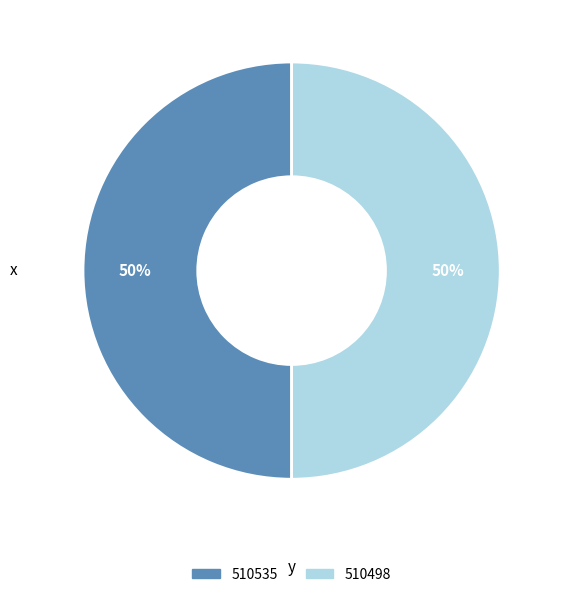

Is it true that 510498 is 50% of the pie?

True